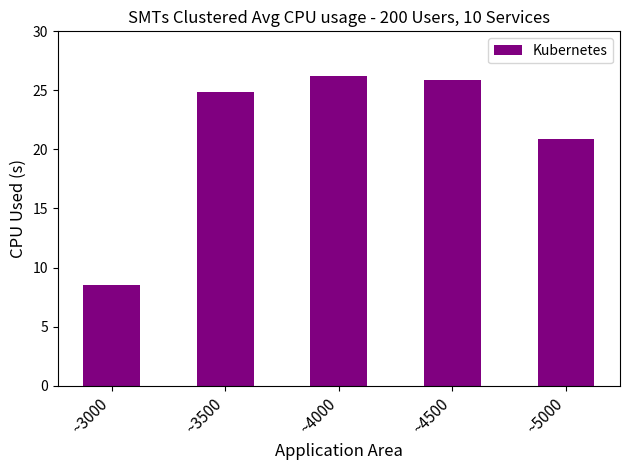

What is the difference between the maximum and minimum values?

17.7